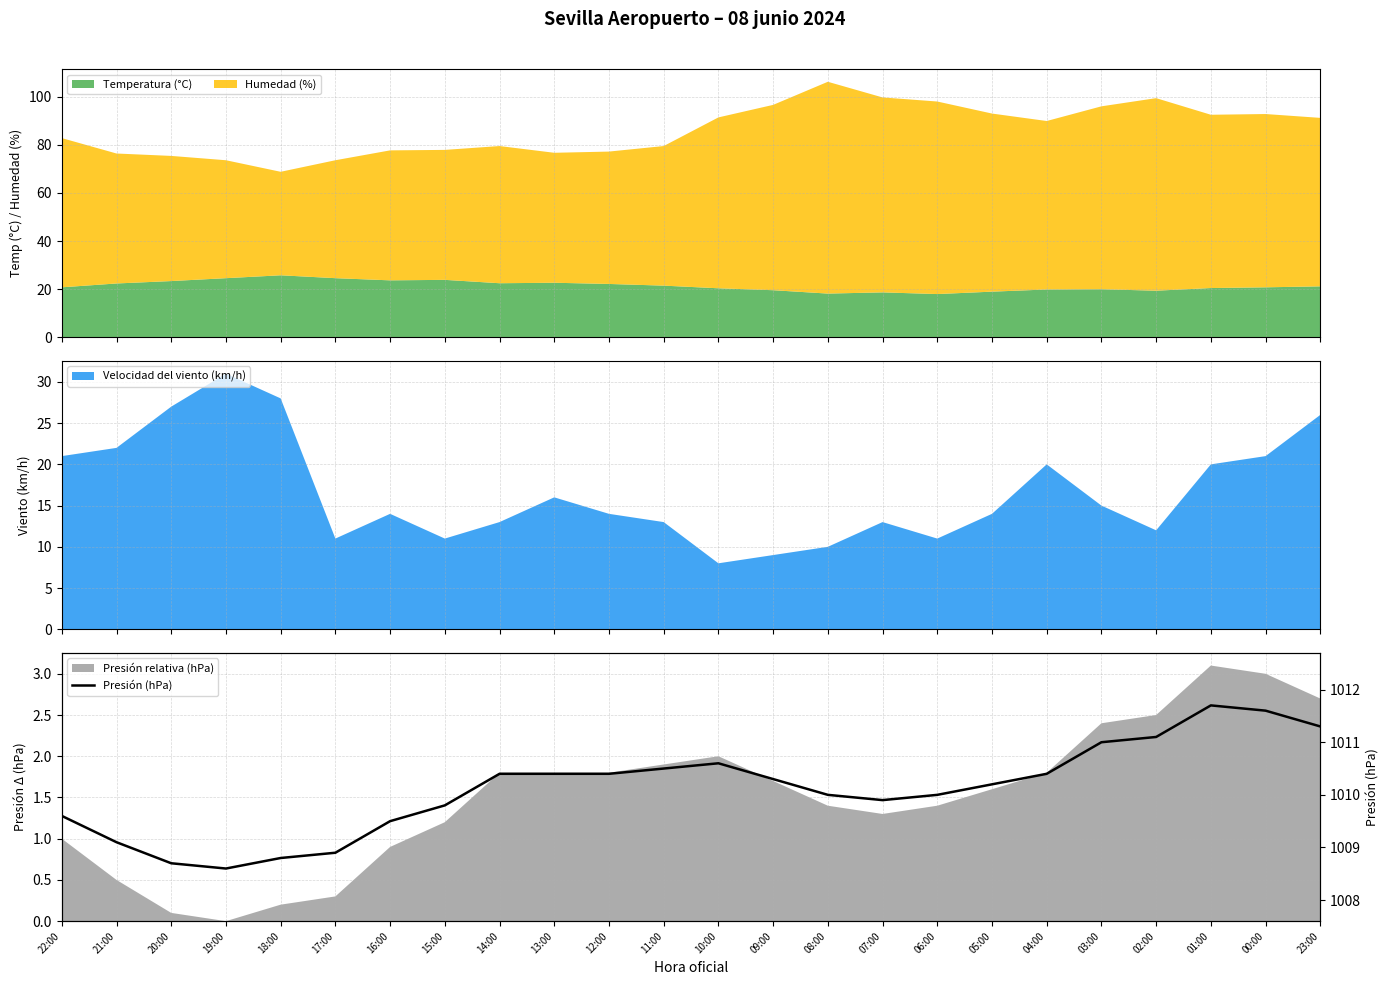

Reading right to left, list all the values displayed in this chart.

23:00=1011.3	00:00=1011.6	01:00=1011.7	02:00=1011.1	03:00=1011.0	04:00=1010.4	05:00=1010.2	06:00=1010.0	07:00=1009.9	08:00=1010.0	09:00=1010.3	10:00=1010.6	11:00=1010.5	12:00=1010.4	13:00=1010.4	14:00=1010.4	15:00=1009.8	16:00=1009.5	17:00=1008.9	18:00=1008.8	19:00=1008.6	20:00=1008.7	21:00=1009.1	22:00=1009.6